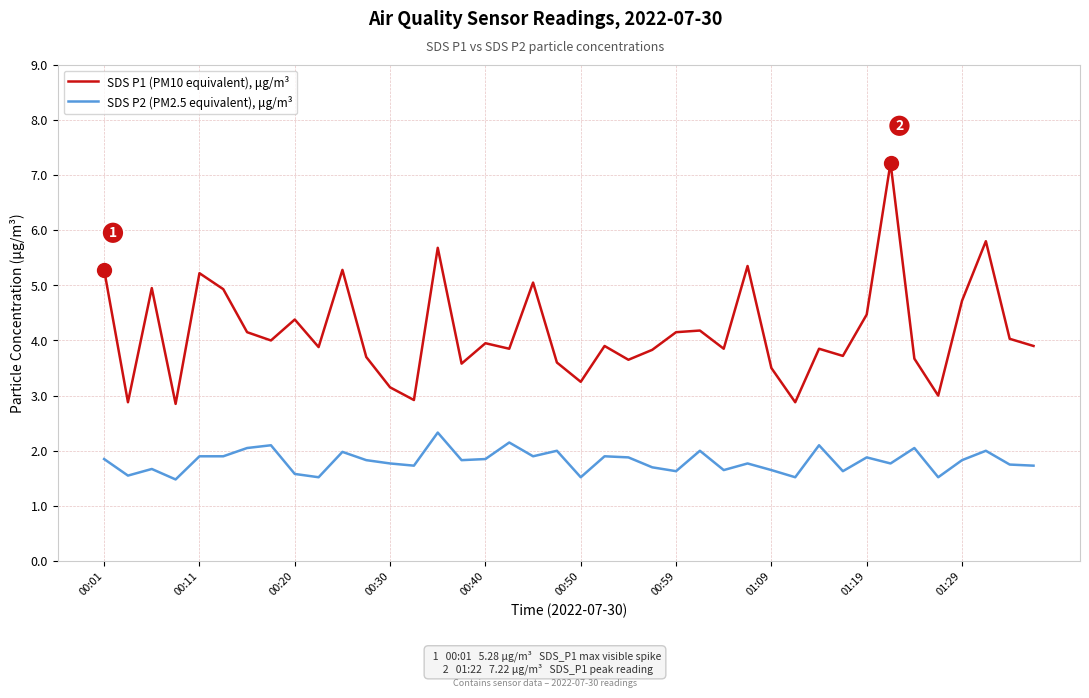

True or false: SDS P2 (PM2.5 equivalent), μg/m³ and SDS P1 (PM10 equivalent), μg/m³ intersect in this chart.

False